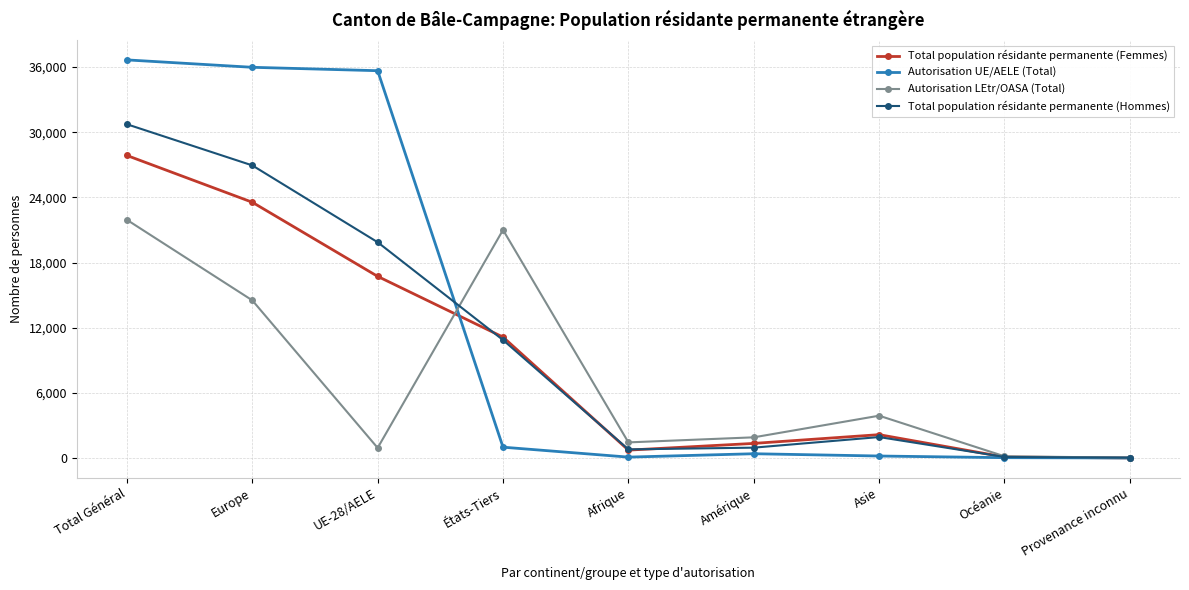

Which series has the largest range (max minus min)?

Autorisation UE/AELE (Total)